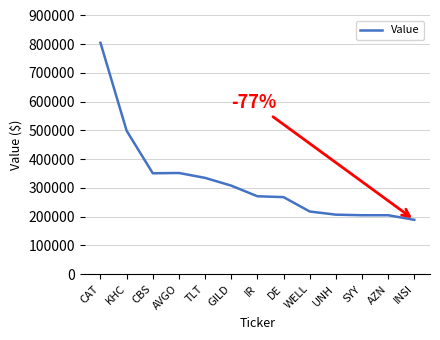

What is the ratio of the value at AVGO to the value at IR?

1.3